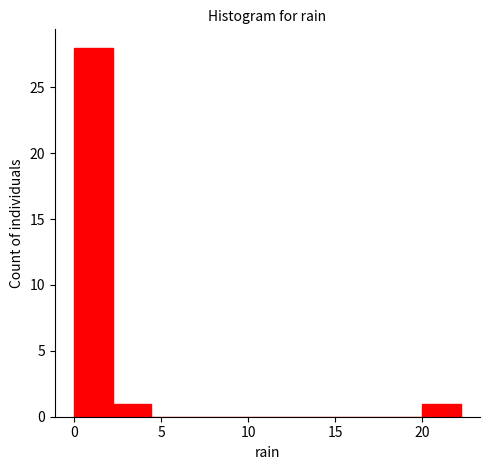

Reading left to right, transcribe this chart: for each bar, give the range it covers on the x-axis and its height. Neither the bar edges nor the heights are printed on the chart, so give them approximately, as read against the axes.

0.0 to 2.0: 28
2.0 to 4.5: 1
4.5 to 6.5: 0
6.5 to 9.0: 0
9.0 to 11.0: 0
11.0 to 13.5: 0
13.5 to 15.5: 0
15.5 to 18.0: 0
18.0 to 20.0: 0
20.0 to 22.0: 1